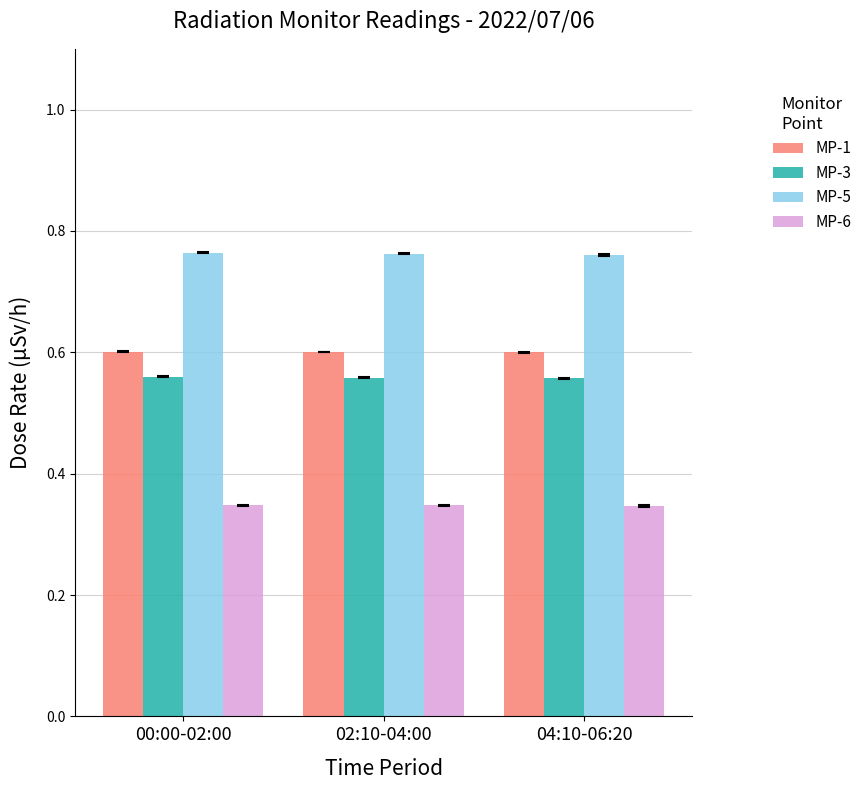

What is the difference between the highest and lowest values at 00:00-02:00?

0.4